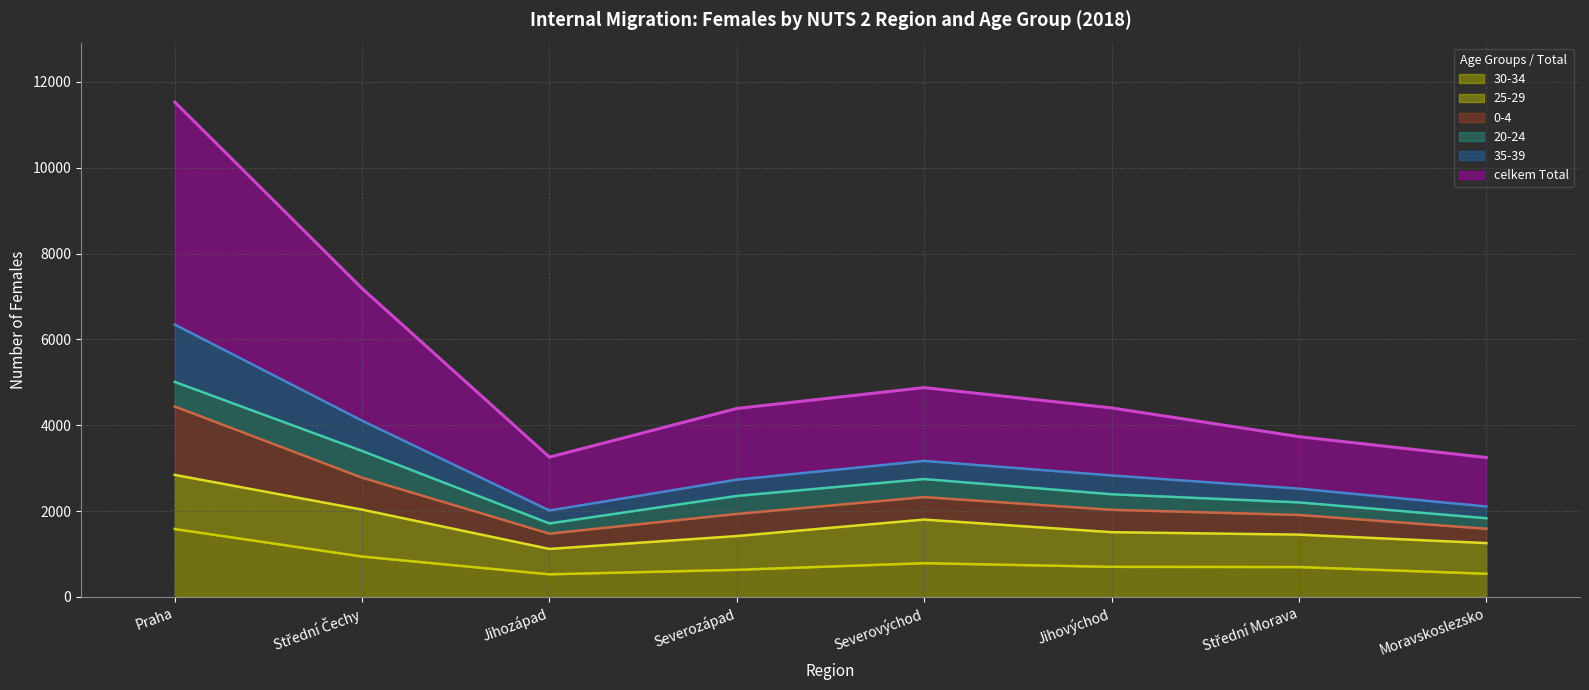

At which category is the sum across all series the highest?

Praha